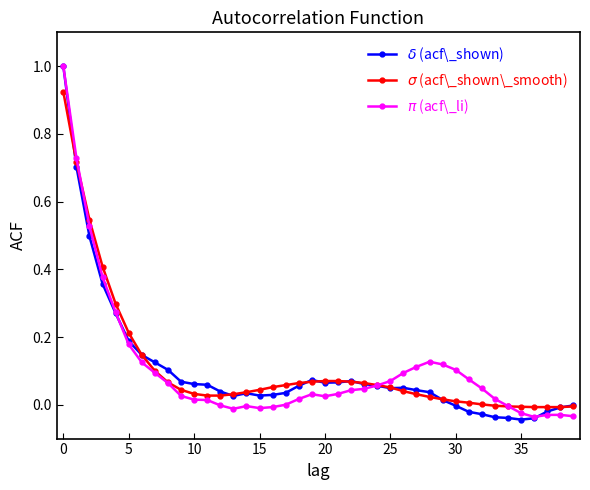

What is the greatest value displayed?

1.0